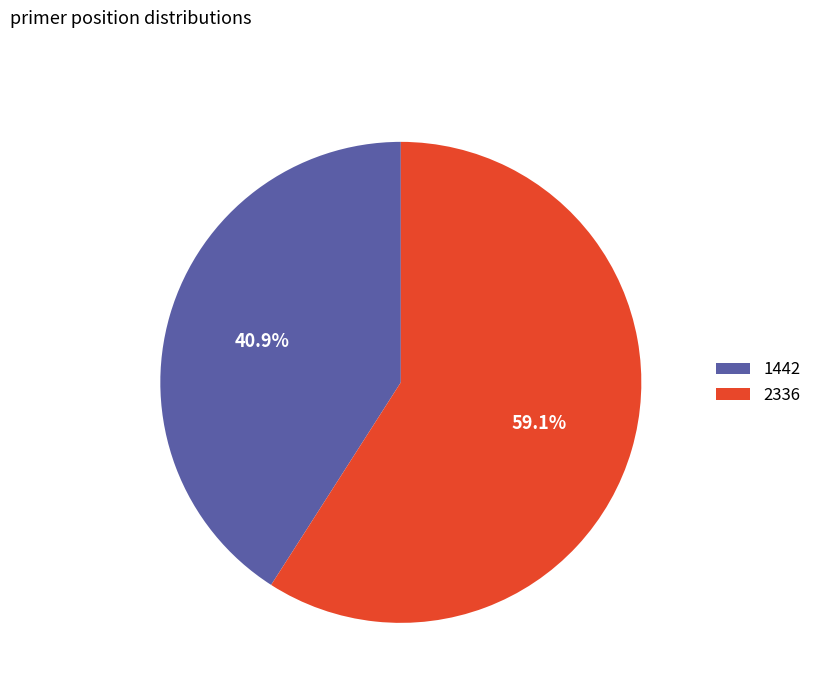

To the nearest percent, what is the combined percentage of 1442 and 2336?

100%